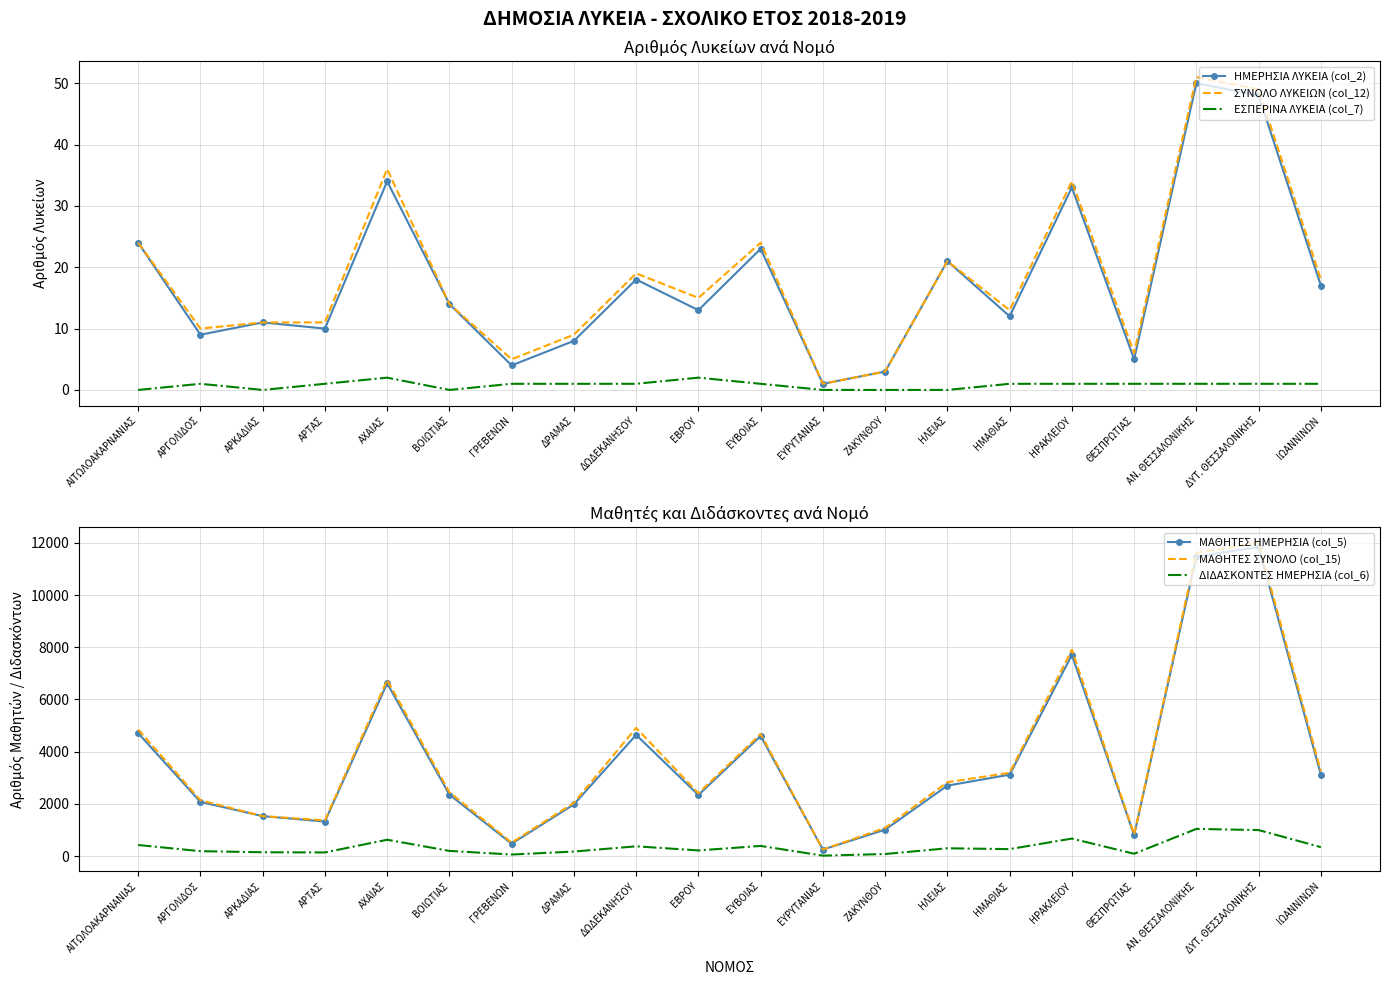

What is the difference between the maximum and second lowest values in the ΔΙΔΑΣΚΟΝΤΕΣ ΗΜΕΡΗΣΙΑ (col_6) series?

982